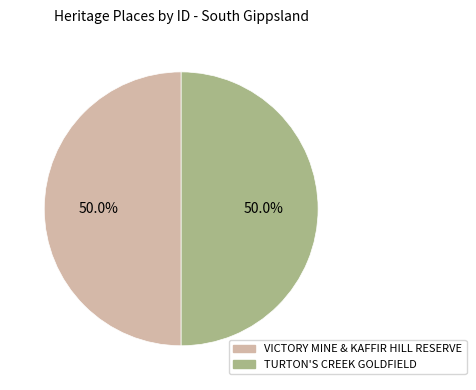

What percentage is the TURTON'S CREEK GOLDFIELD slice, to the nearest percent?

50%